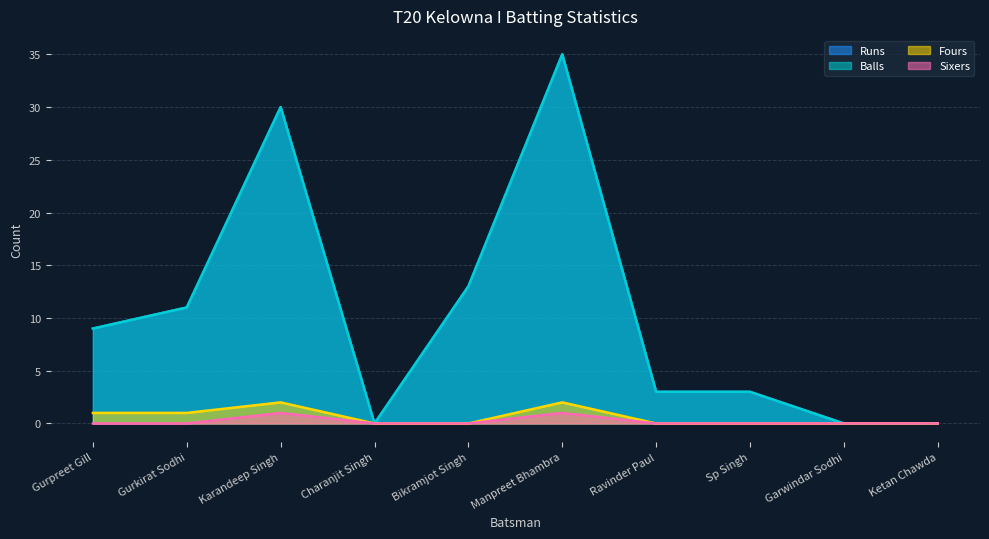

Reading right to left, transcribe all the data shown in this chart.

Runs: 0	0	3	3	35	13	0	30	11	9
Balls: 0	0	3	3	35	13	0	30	11	9
Fours: 0	0	0	0	2	0	0	2	1	1
Sixers: 0	0	0	0	1	0	0	1	0	0